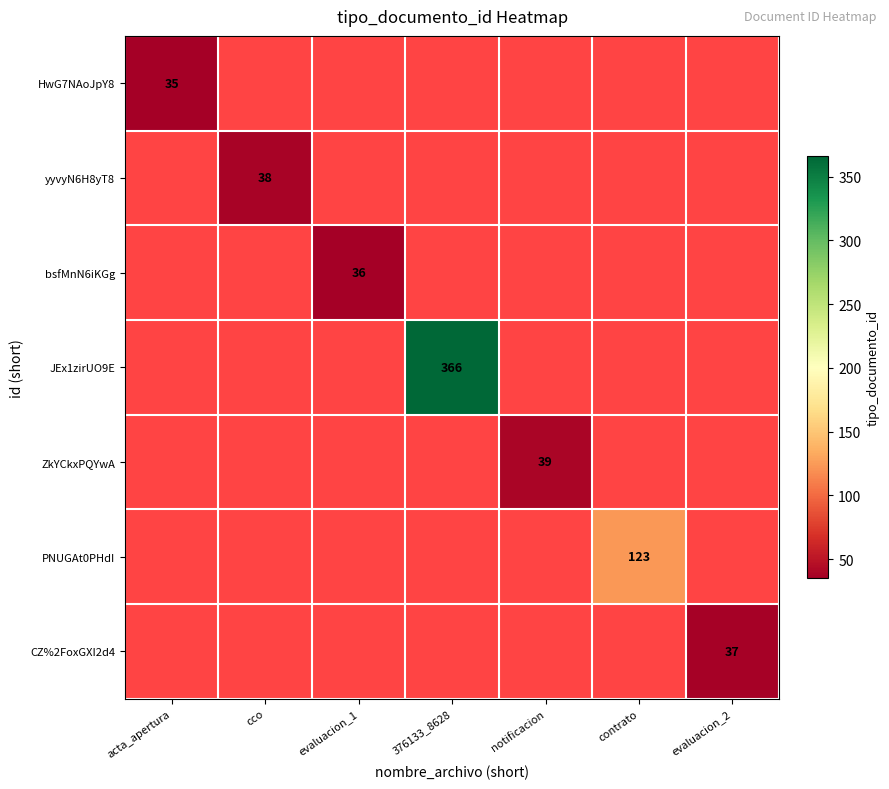

Which label corresponds to the largest value in the chart?

376133_8628